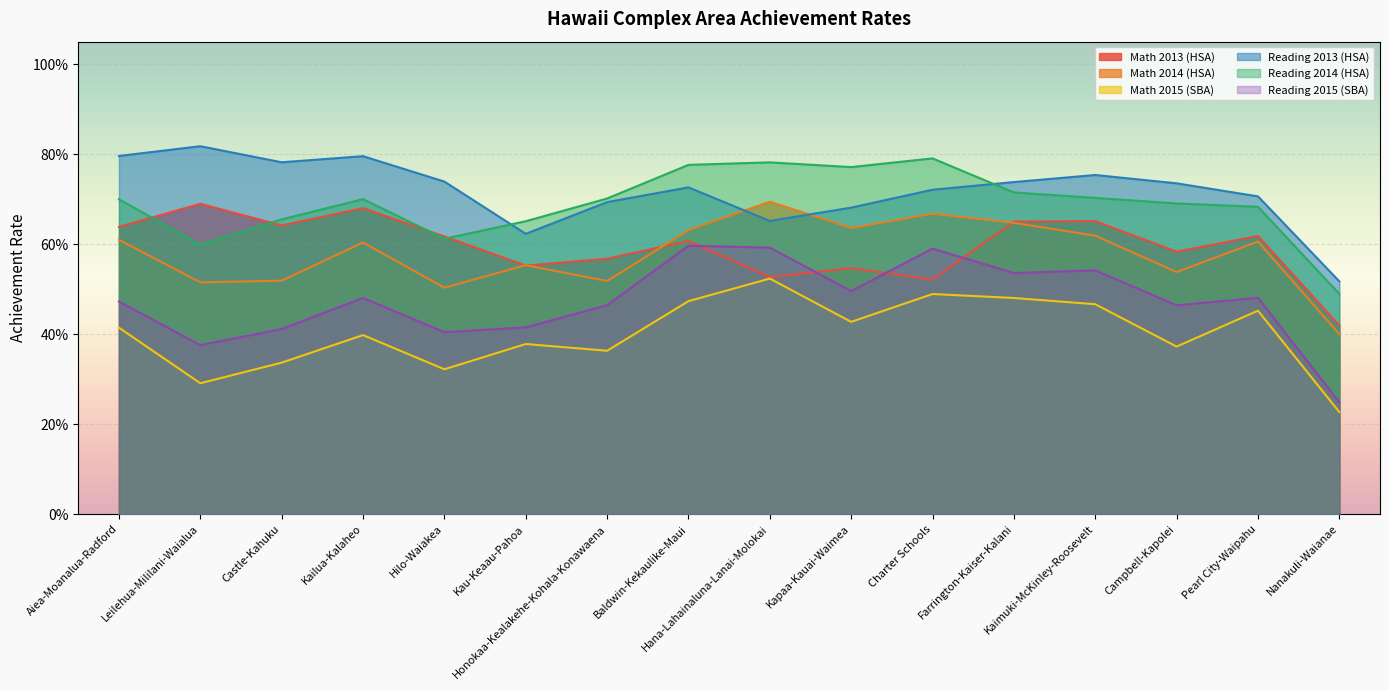

What are all the series names shown in the legend?

Math 2013 (HSA), Math 2014 (HSA), Math 2015 (SBA), Reading 2013 (HSA), Reading 2014 (HSA), Reading 2015 (SBA)